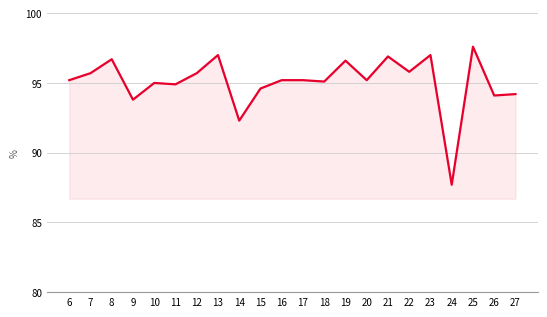

Where is the first local minimum?

9